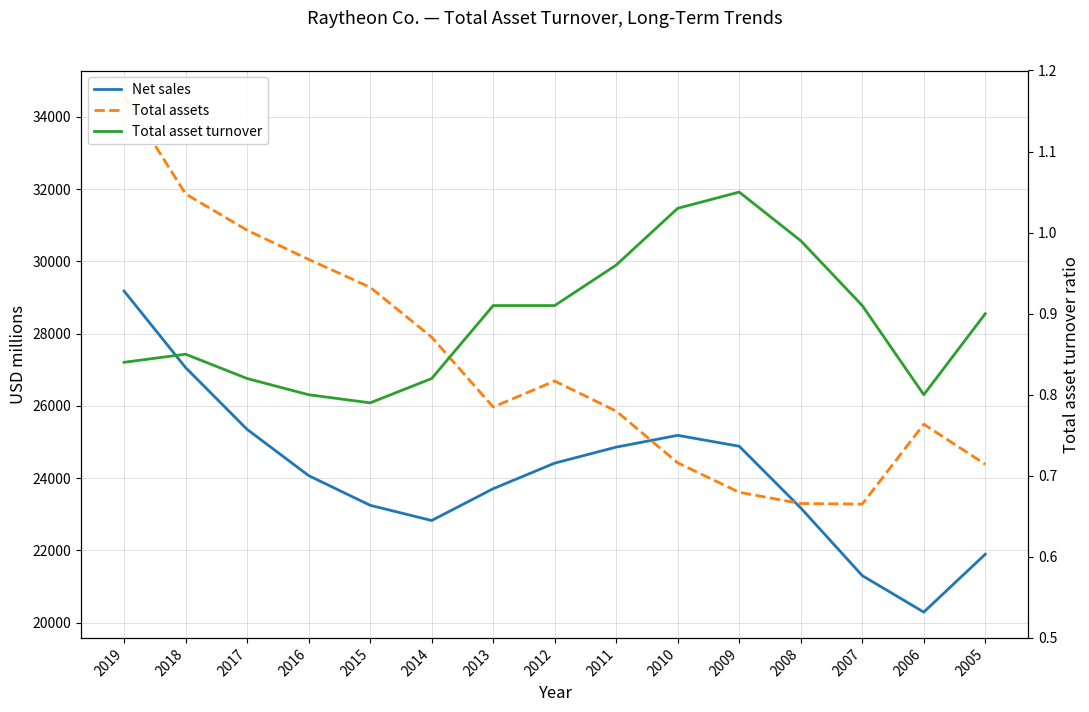

What is the highest value of the Total assets series?

34566.0